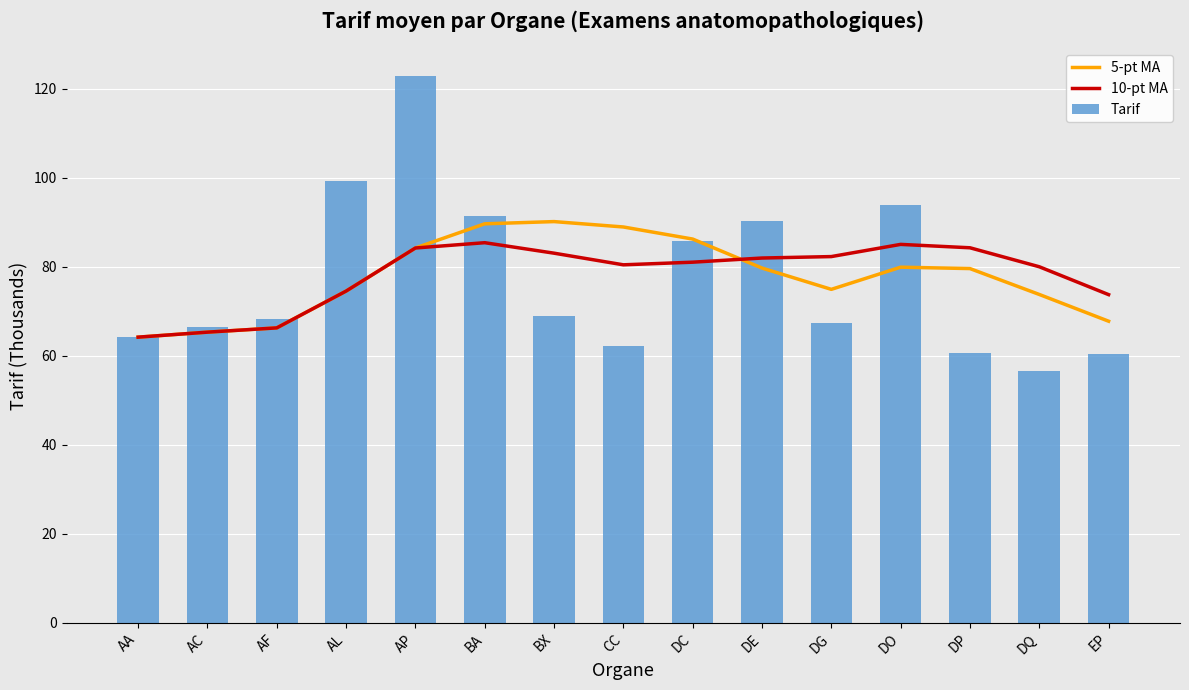

Is it true that Tarif equals 66.5 at AC?

True